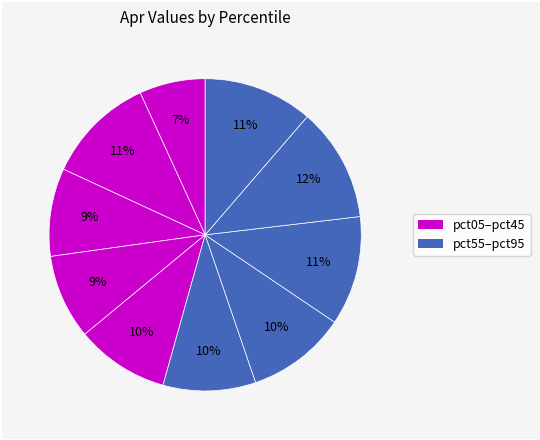

Which slice is the largest?

pct85